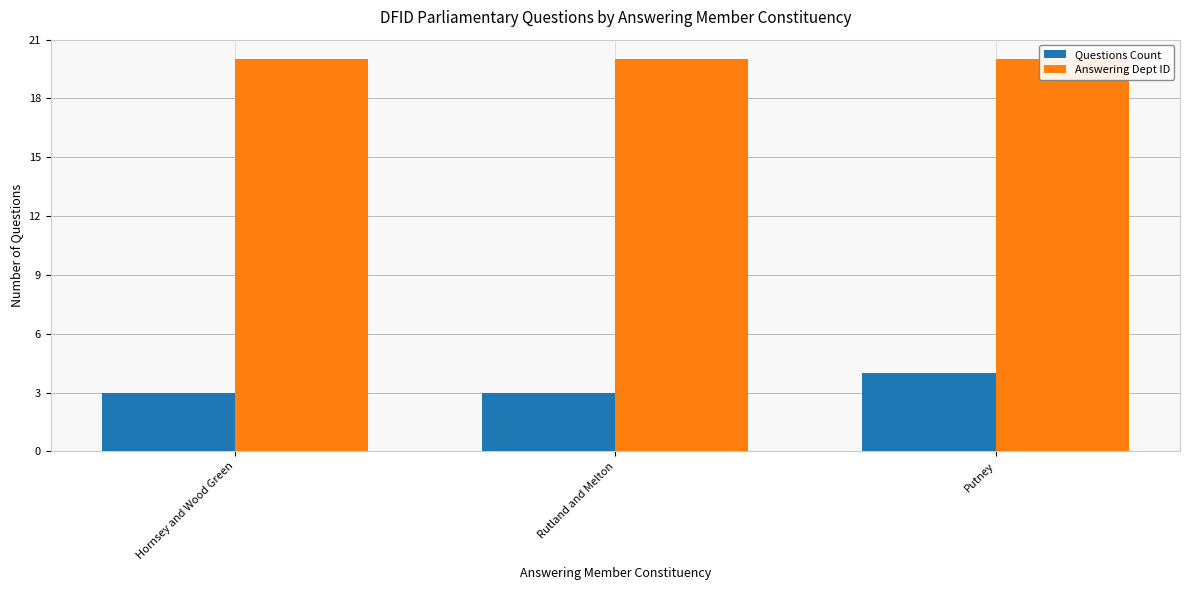

What are all the series names shown in the legend?

Questions Count, Answering Dept ID